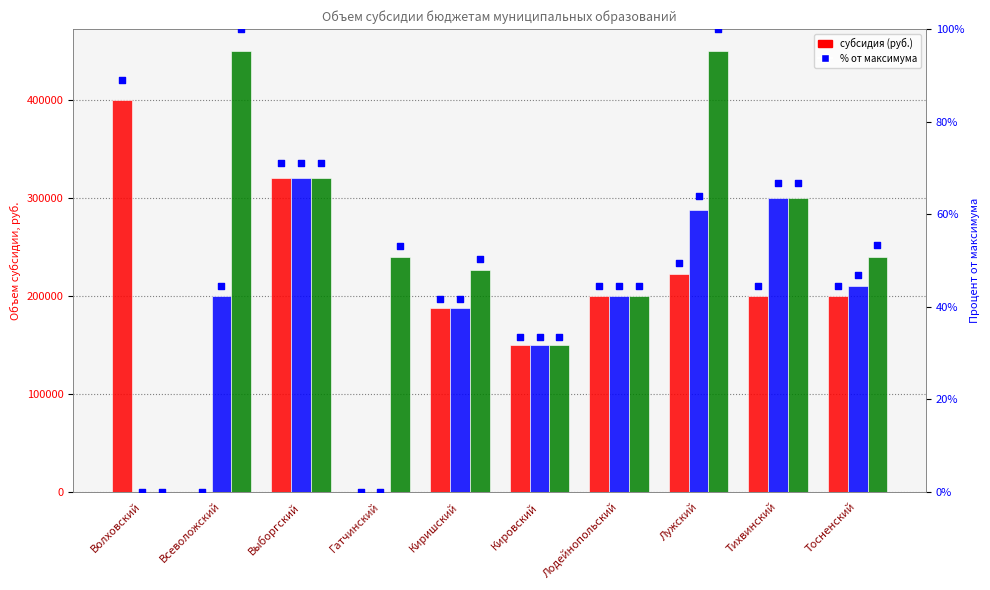

Which series contains the highest Y value?

2027 субсидия